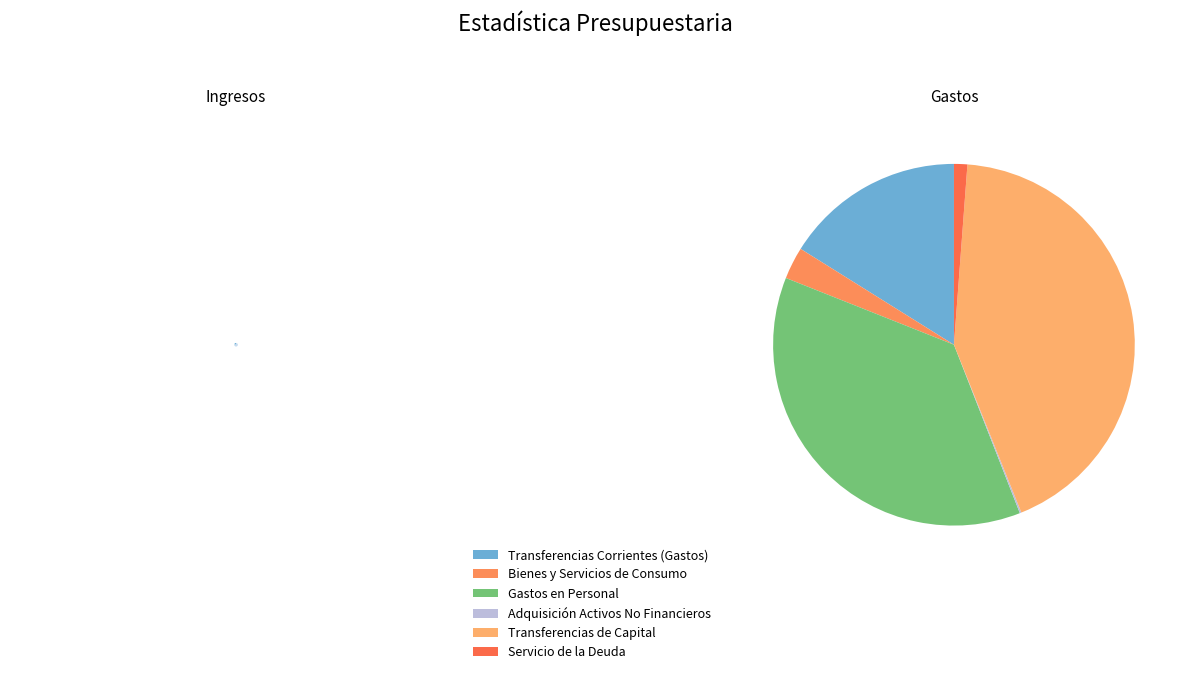

To the nearest percent, what is the difference between the largest and smallest slice percentages?

41%